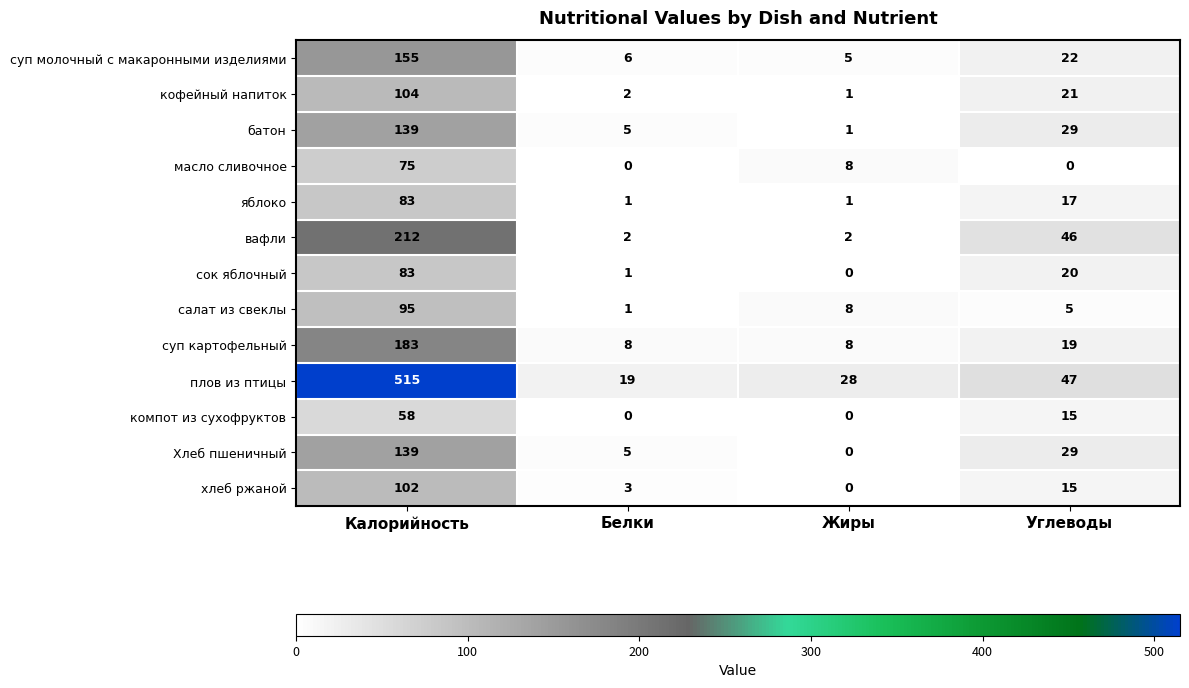

How many categories are shown in the chart?

4